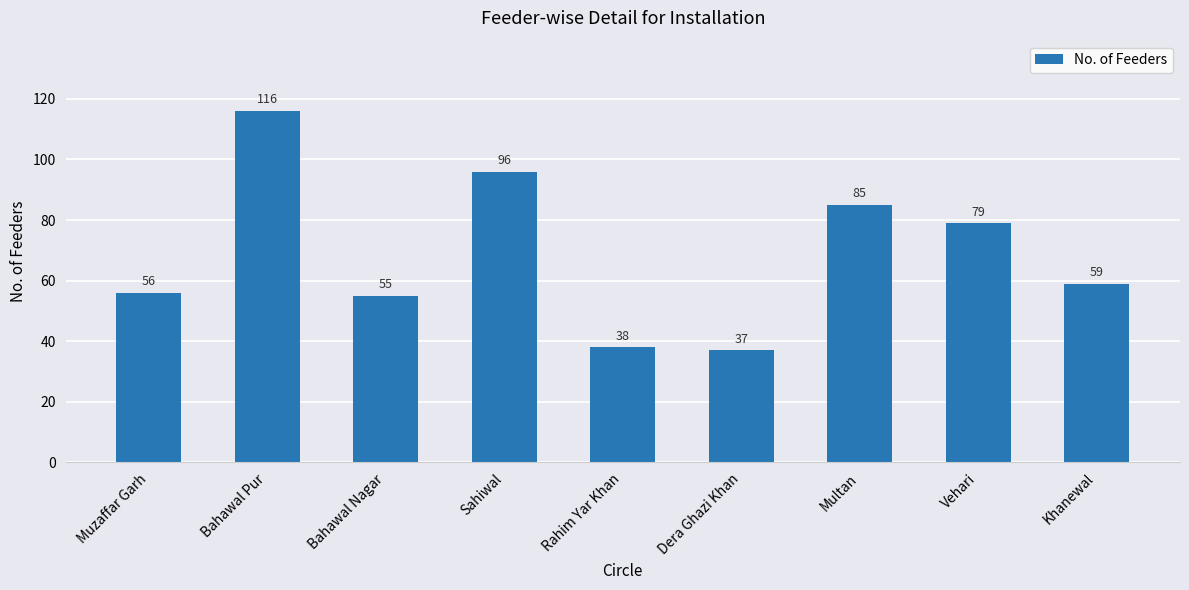

True or false: the data shows 116 at Bahawal Pur.

True